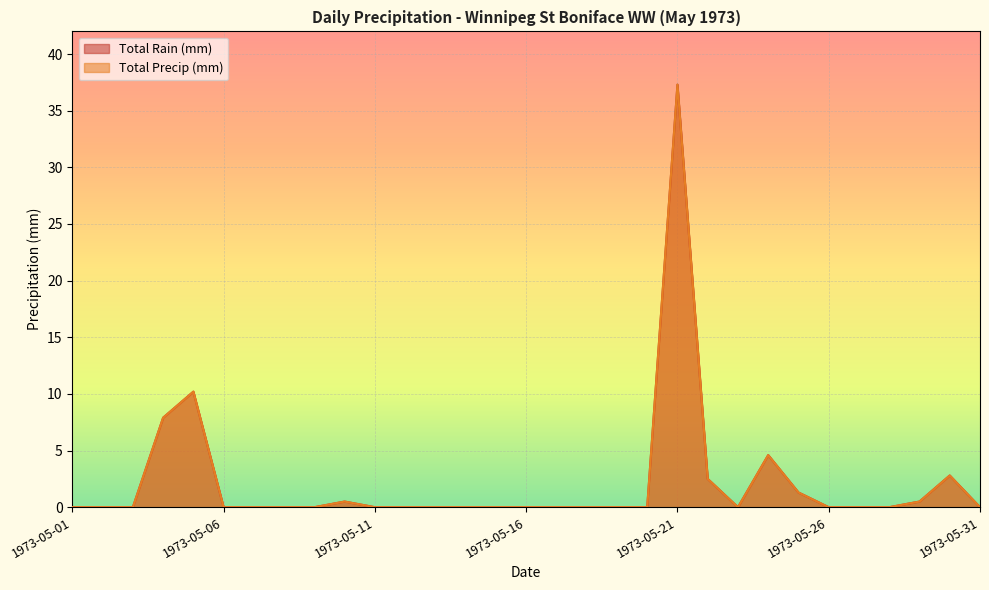

True or false: Total Rain (mm) and Total Precip (mm) intersect in this chart.

False